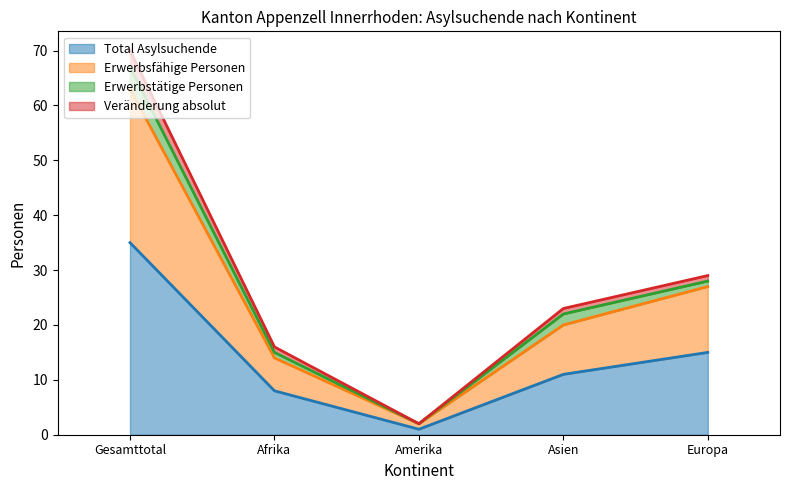

Rank the categories by Veränderung absolut value from highest to lowest.

Gesamttotal, Europa, Asien, Afrika, Amerika